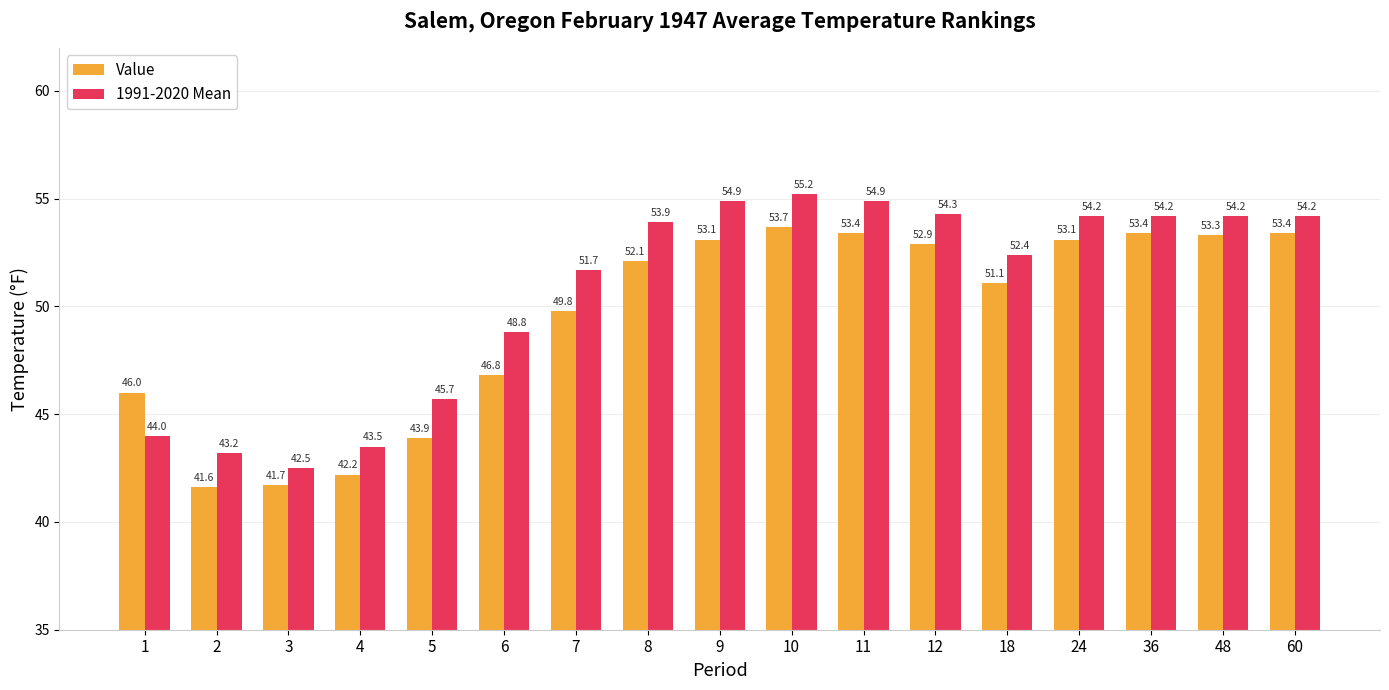

Is the value of Value at 1 greater than the value of 1991-2020 Mean at 5?

Yes